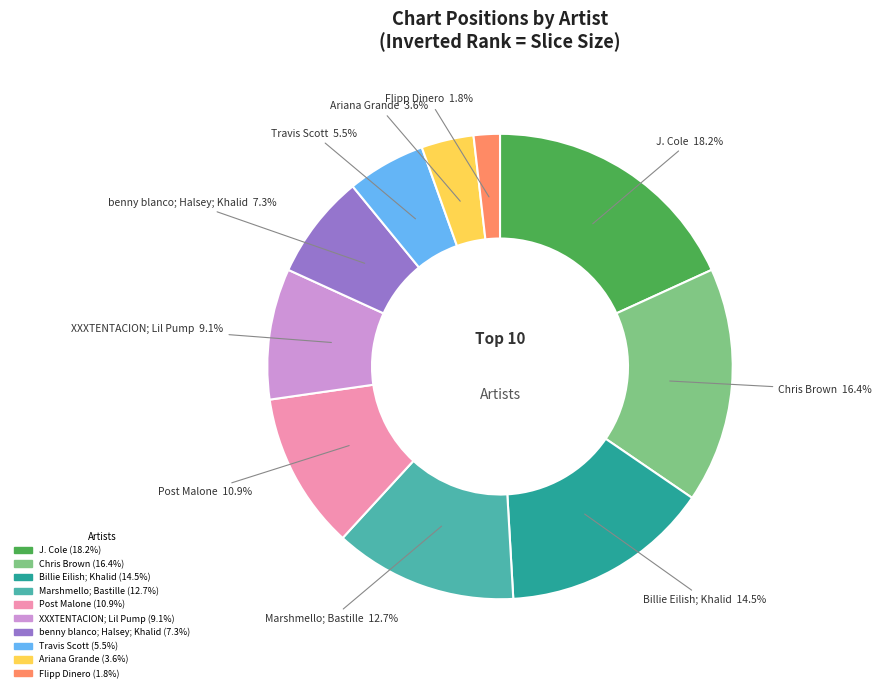

Is it true that Post Malone is 23% of the pie?

False